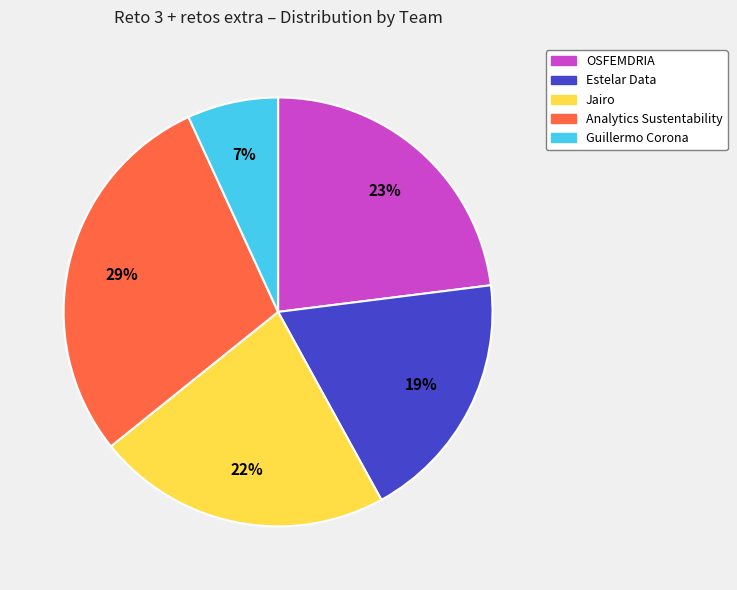

To the nearest percent, what is the difference between the Guillermo Corona and Analytics Sustentability slice percentages?

22%